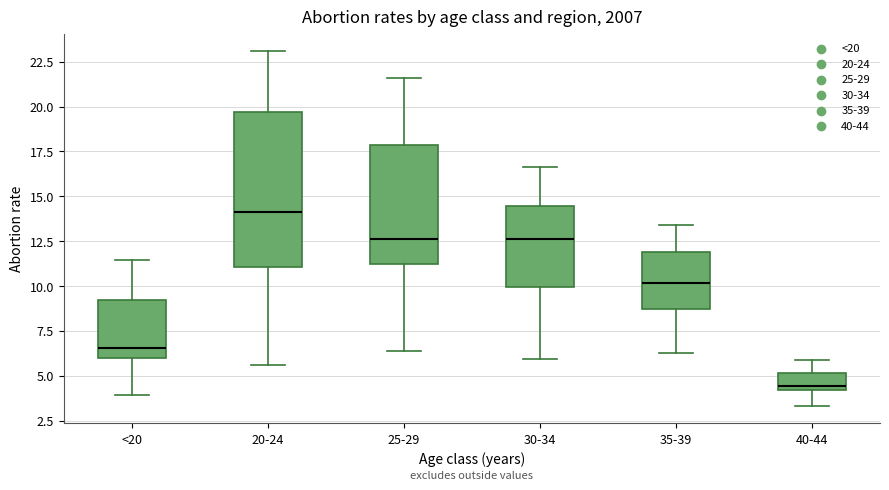

Reading left to right, transcribe this box plot: for each box, give where its median line is, the range the box spans, and where its two whiskers end, as read against the y-axis. The values are not printed on the chart, so give them approximately, as read against the axis.

<20: median 6.5, box 6.0 to 9.0, whiskers 4.0 to 11.5
20-24: median 14.0, box 11.0 to 19.5, whiskers 5.5 to 23.0
25-29: median 12.5, box 11.0 to 18.0, whiskers 6.5 to 21.5
30-34: median 12.5, box 10.0 to 14.5, whiskers 6.0 to 16.5
35-39: median 10.0, box 8.5 to 12.0, whiskers 6.5 to 13.5
40-44: median 4.5, box 4.0 to 5.0, whiskers 3.5 to 6.0